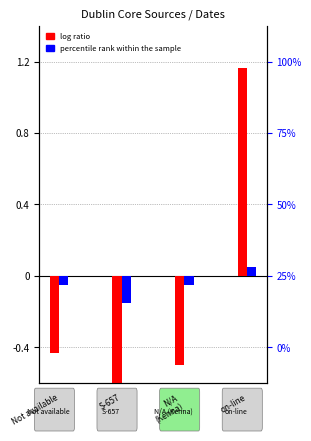

What is the greatest value displayed?

1.2